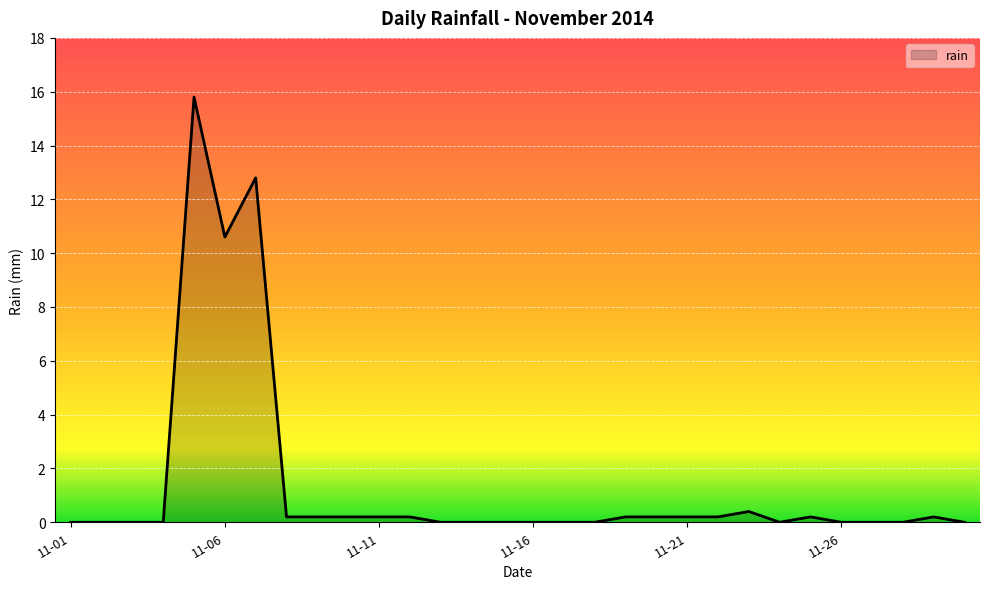

What is the greatest value displayed?

15.8